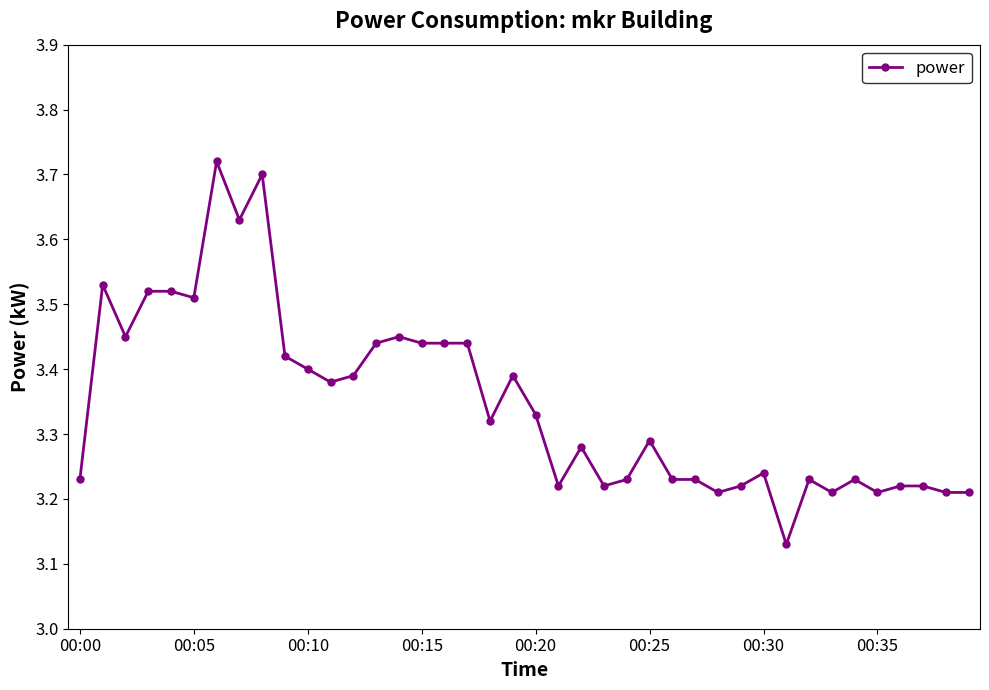

True or false: the data has more than 2 interior local peaks.

True